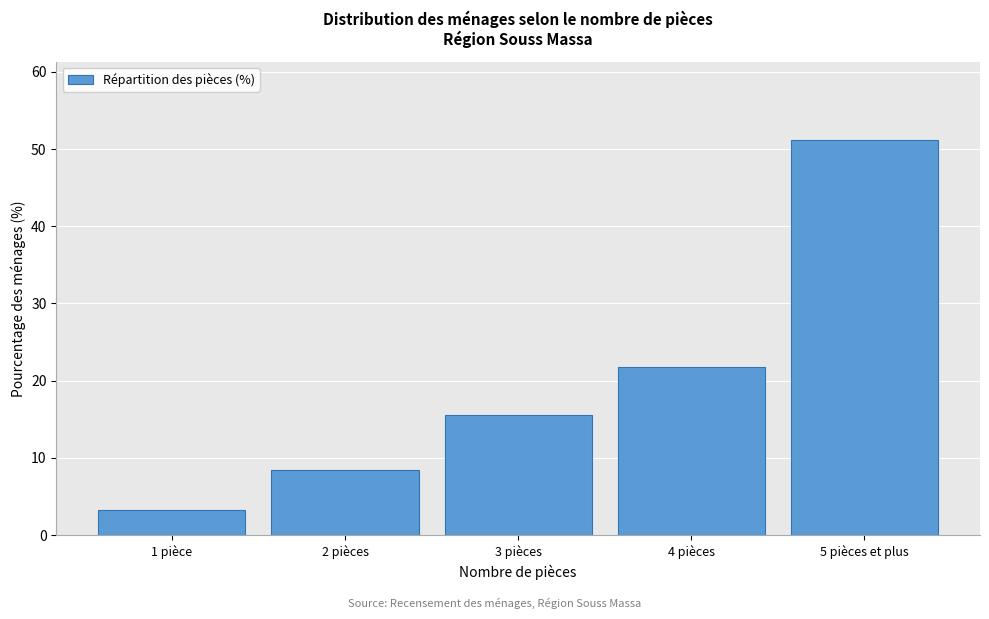

Reading right to left, list all the values displayed in this chart.

51.1	21.8	15.5	8.4	3.2